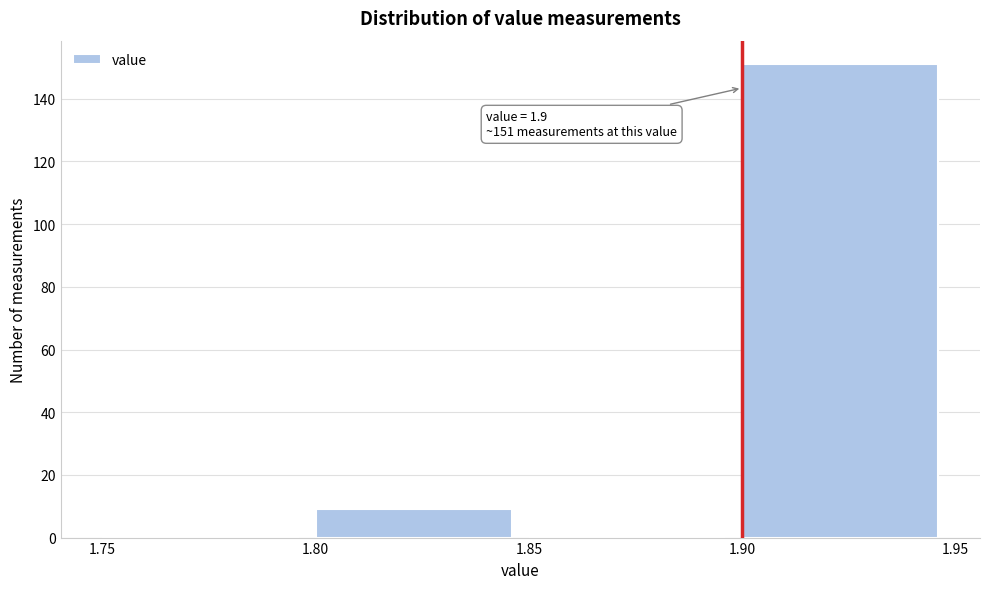

Over which range of the x-axis is the bar tallest?

1.90 to 1.95